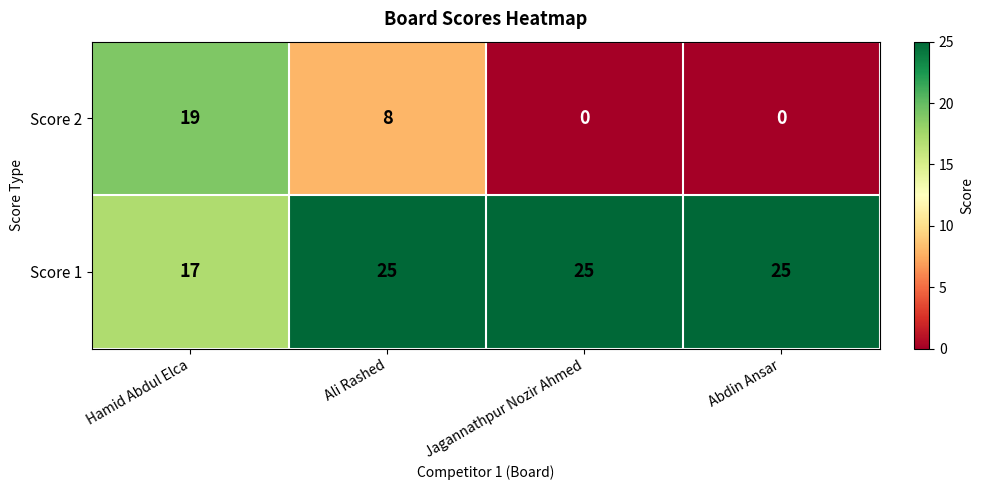

How many series are shown in this chart?

2